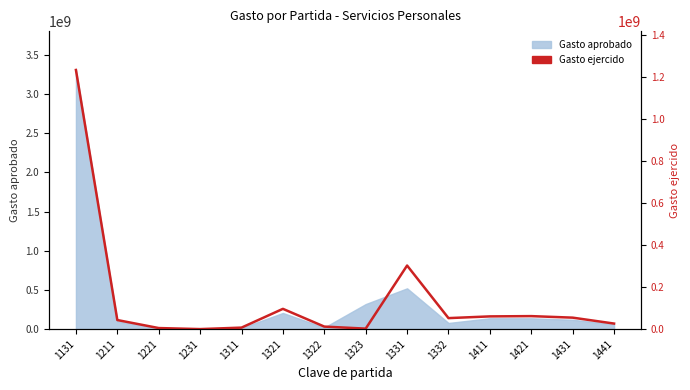

What is the smallest value displayed?

12000.0